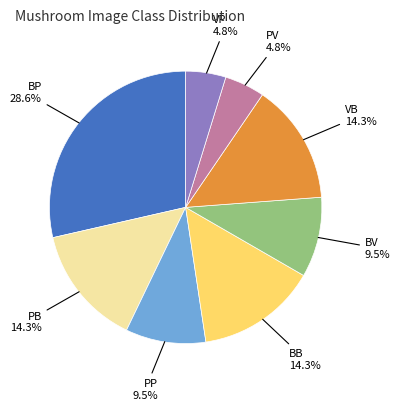

To the nearest percent, what is the combined percentage of BB and PB?

29%